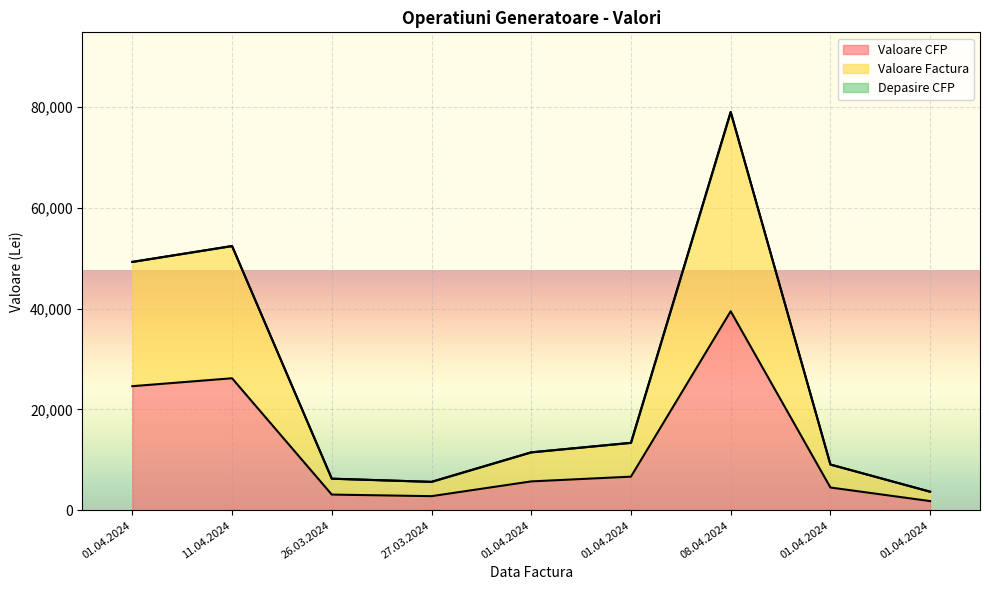

Which series has the largest total across all categories?

Valoare Factura